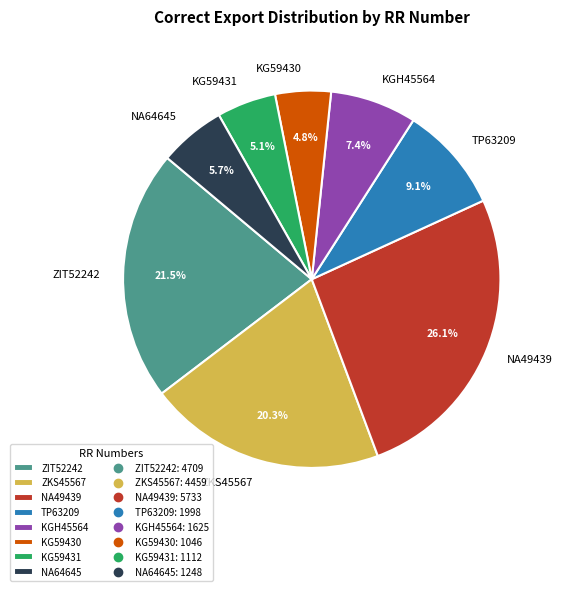

Which has a higher value, NA49439 or NA64645?

NA49439